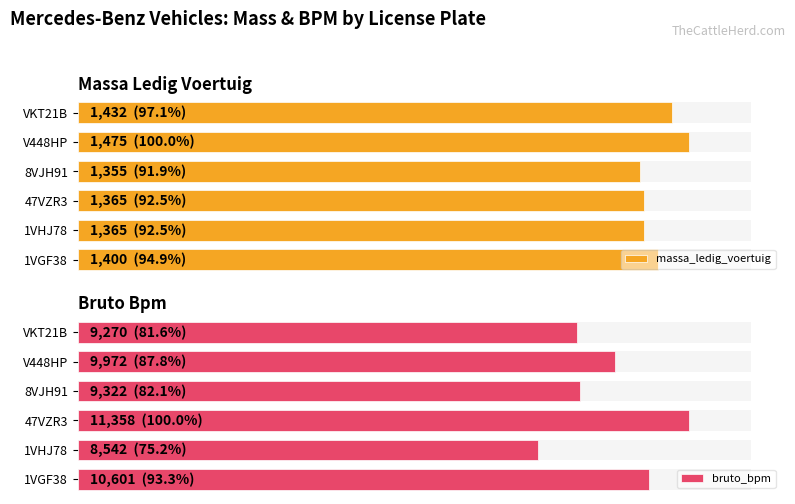

What is the value of the massa_ledig_voertuig bar at the 5th from the left?

1475